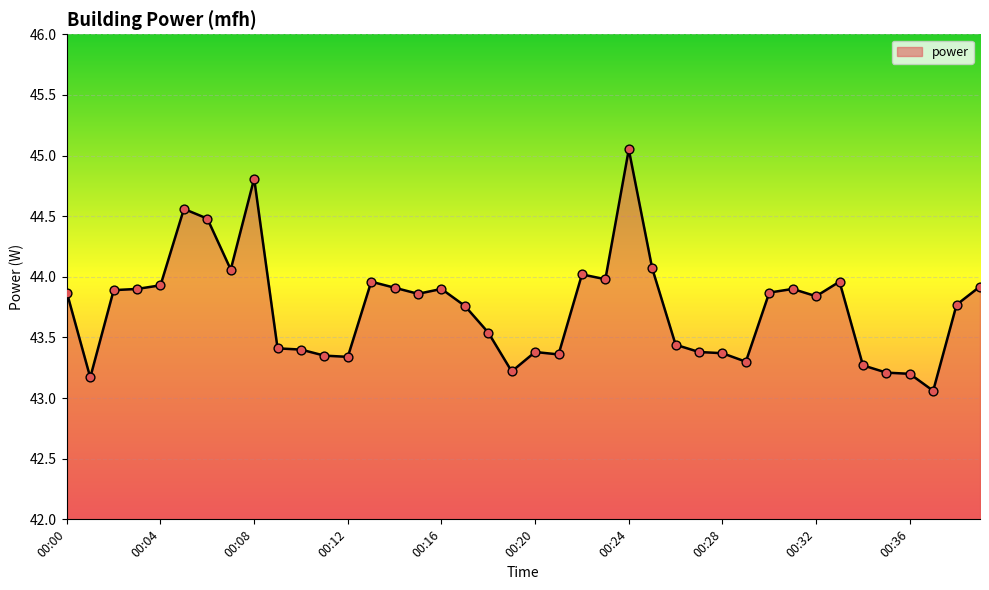

What is the difference between the maximum and minimum values?

2.0